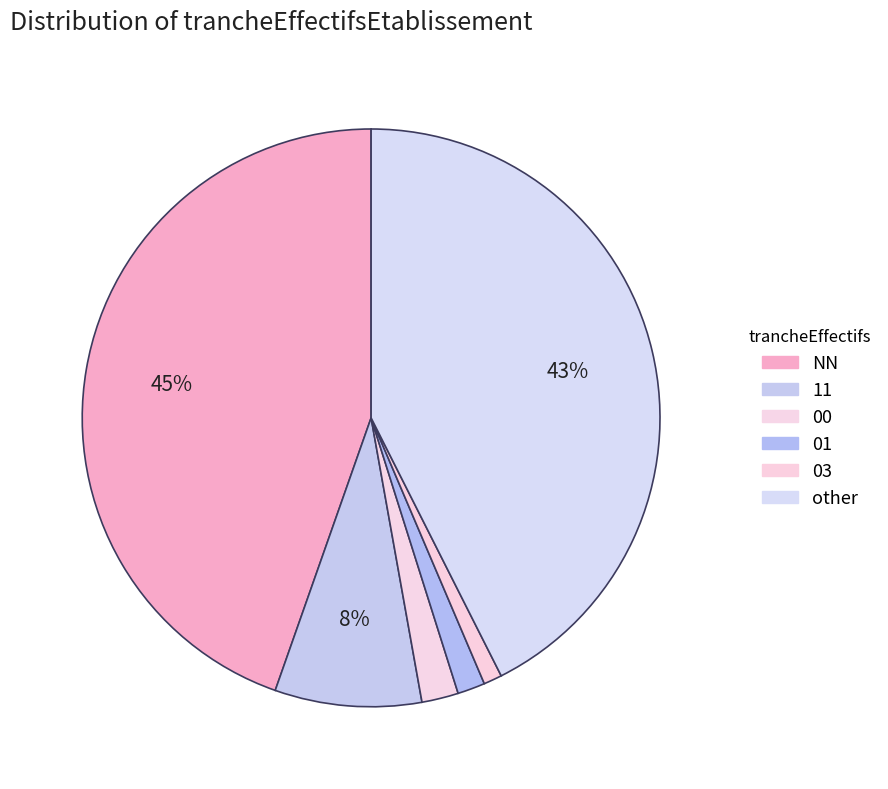

Is it true that 01 is 2% of the pie?

True